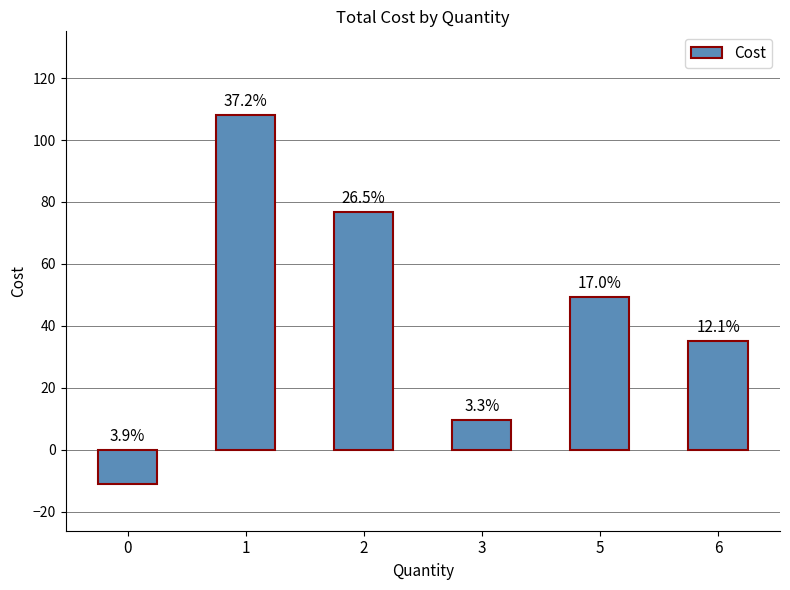

Are the bars horizontal?

No